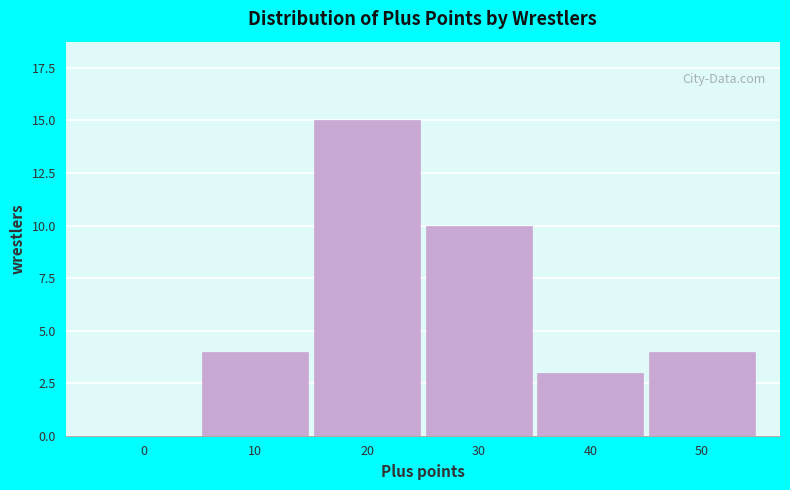

Reading left to right, list all the values displayed in this chart.

0=0	10=4	20=15	30=10	40=3	50=4